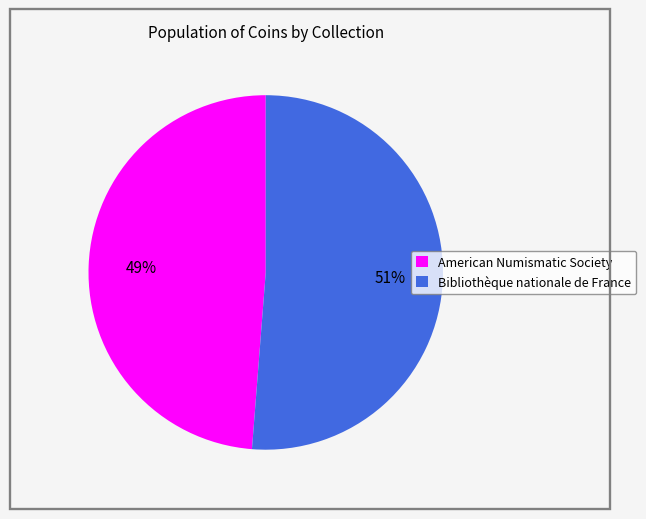

What is the largest slice in the pie chart?

Bibliothèque nationale de France